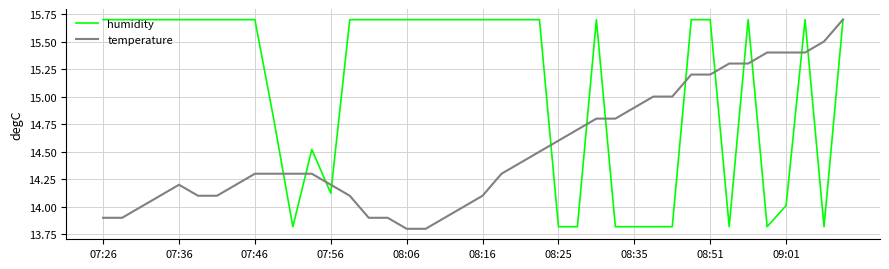

What are all the series names shown in the legend?

humidity, temperature